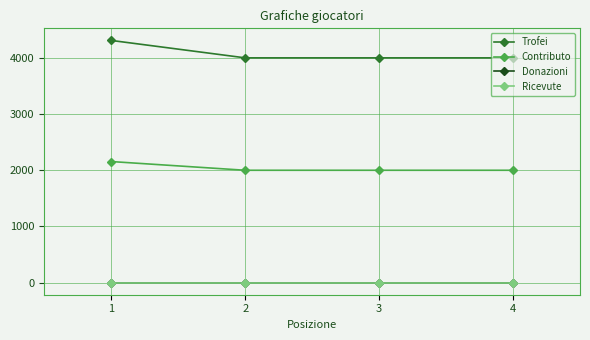

Which series changed the most between 2 and 3?

Trofei